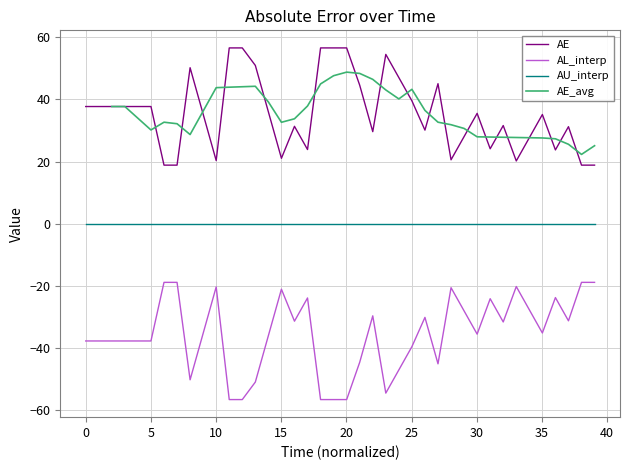

True or false: AL_interp and AU_interp cross at least once.

False